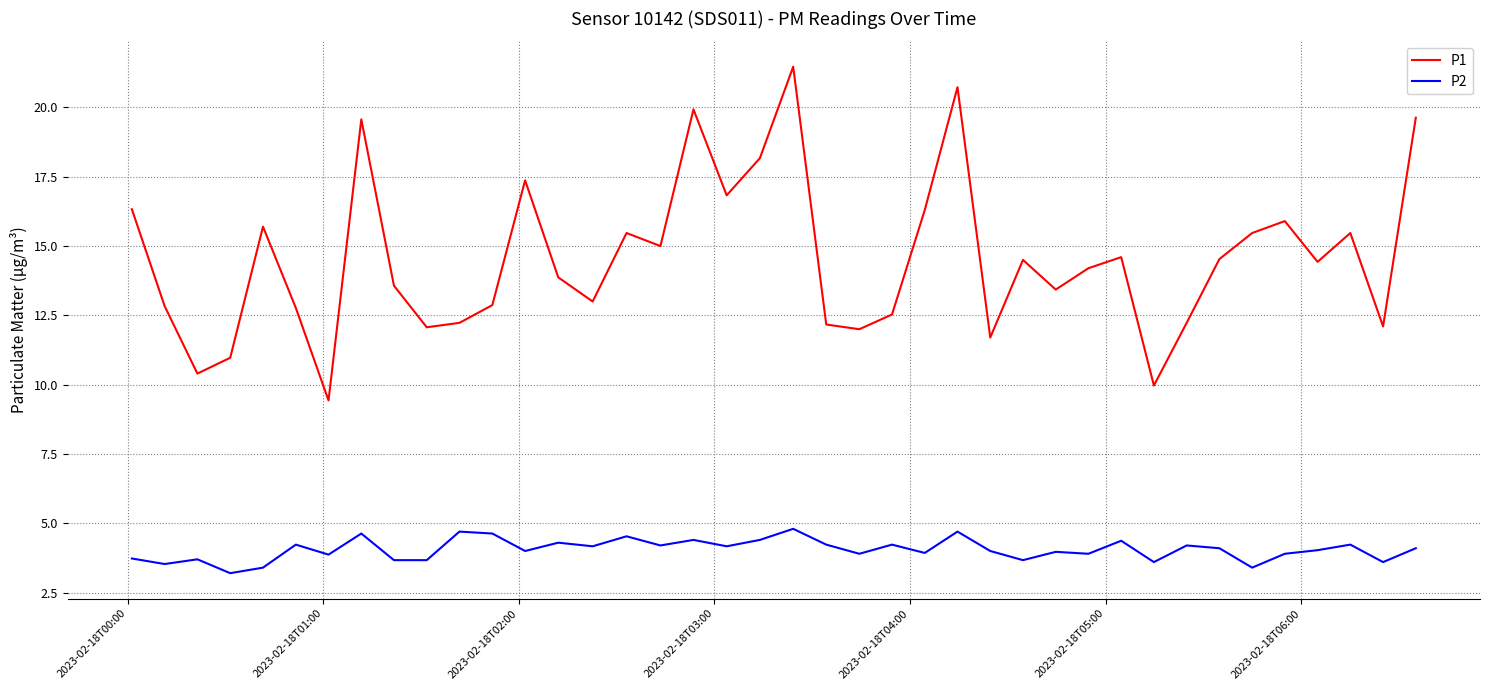

Which series has the largest range (max minus min)?

P1